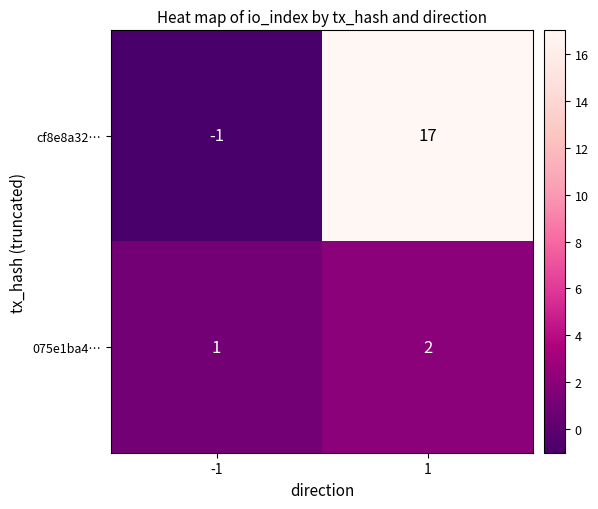

True or false: cf8e8a32… has a value of 0 at -1.

False